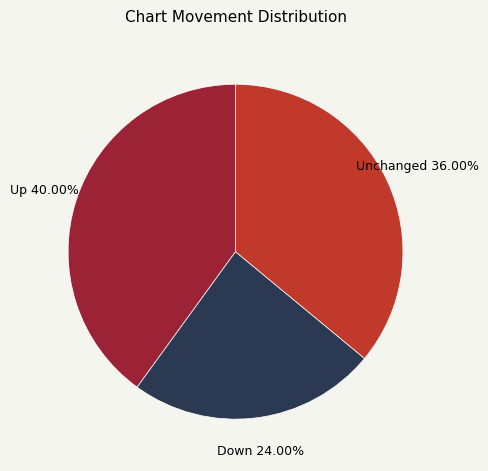

Is there a majority slice in this chart?

No